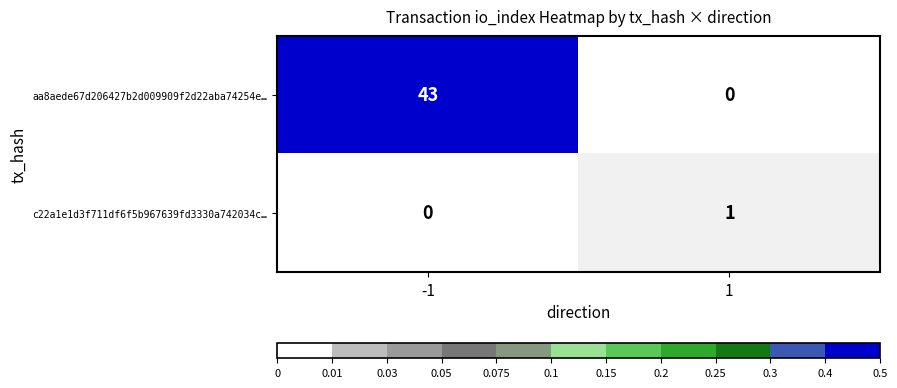

Reading left to right, list all the values displayed in this chart.

aa8aede67d206427b2d009909f2d22aba74254e…: -1=43	1=0
c22a1e1d3f711df6f5b967639fd3330a742034c…: -1=0	1=1